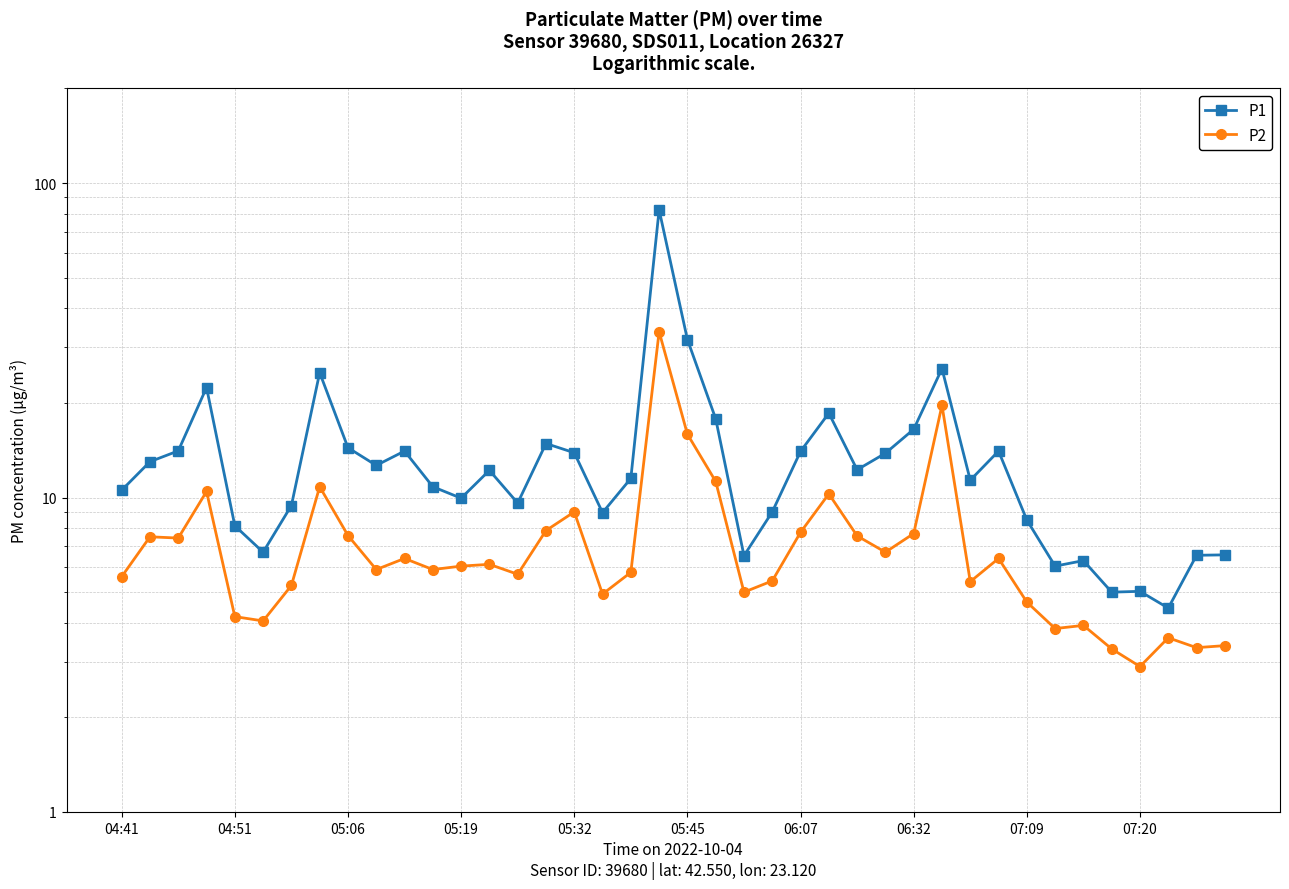

Reading left to right, transcribe all the data shown in this chart.

P1: 10.6	13.0	14.1	22.4	8.1	6.7	9.4	24.9	14.4	12.7	14.1	10.8	9.9	12.2	9.6	14.8	13.9	8.9	11.5	82.2	31.8	17.8	6.5	9.0	14.0	18.6	12.2	13.8	16.5	25.7	11.3	14.1	8.5	6.0	6.3	5.0	5.0	4.5	6.5	6.6
P2: 5.6	7.5	7.4	10.4	4.2	4.0	5.2	10.8	7.6	5.9	6.4	5.9	6.0	6.1	5.7	7.8	9.0	4.9	5.8	33.7	15.9	11.2	5.0	5.4	7.8	10.3	7.5	6.7	7.7	19.6	5.4	6.4	4.7	3.8	3.9	3.3	2.9	3.6	3.3	3.4